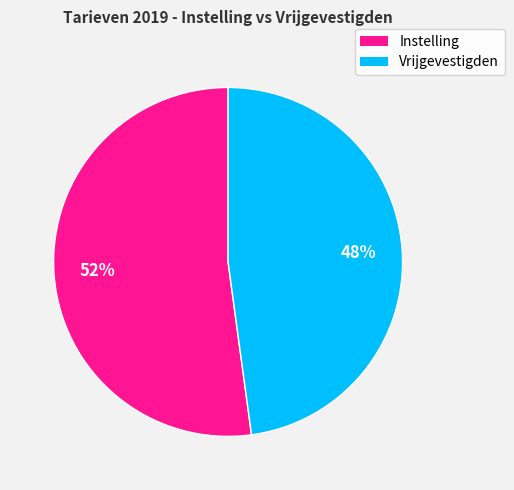

How many segments does this pie chart have?

2